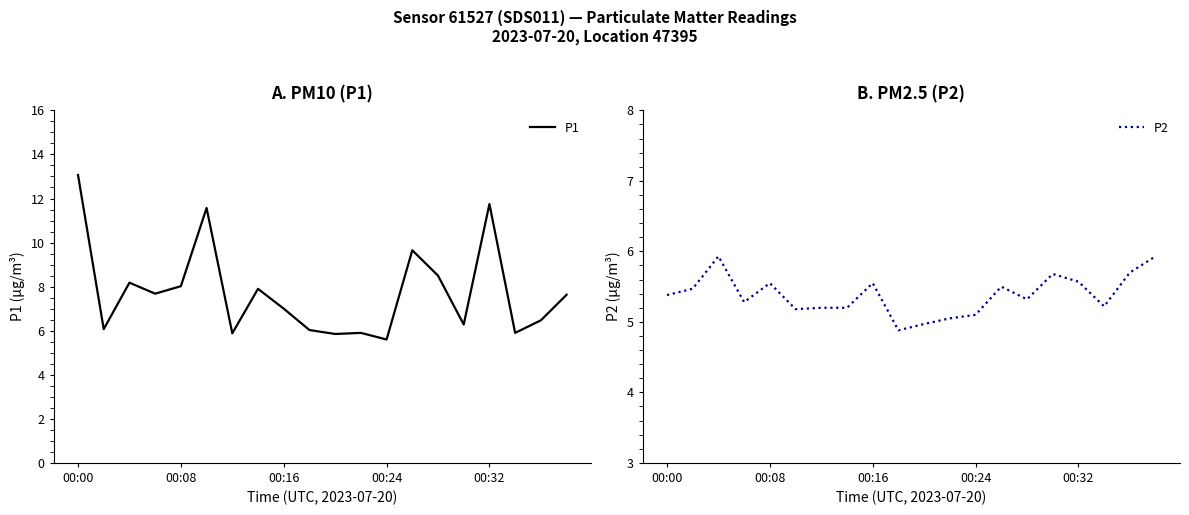

Which series has the largest range (max minus min)?

P1